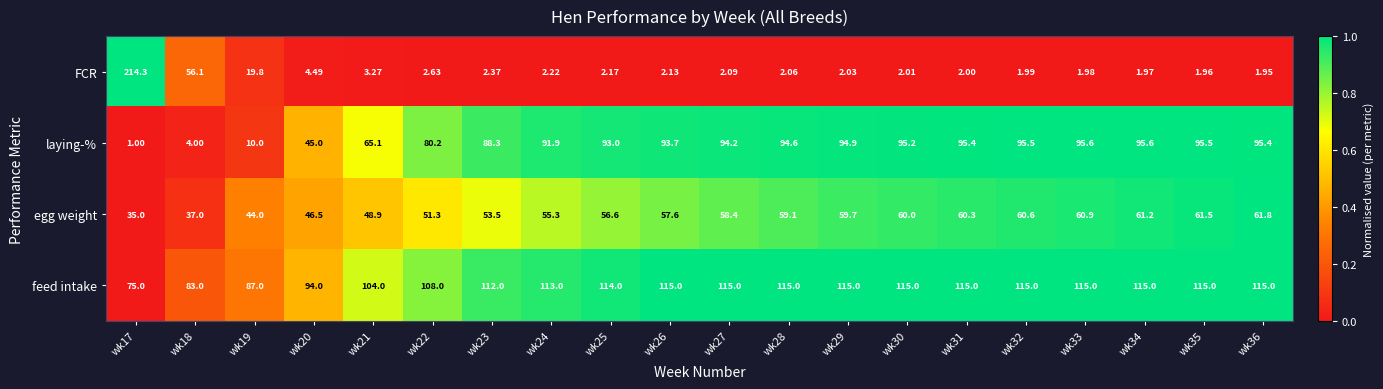

Which series has the largest range (max minus min)?

FCR